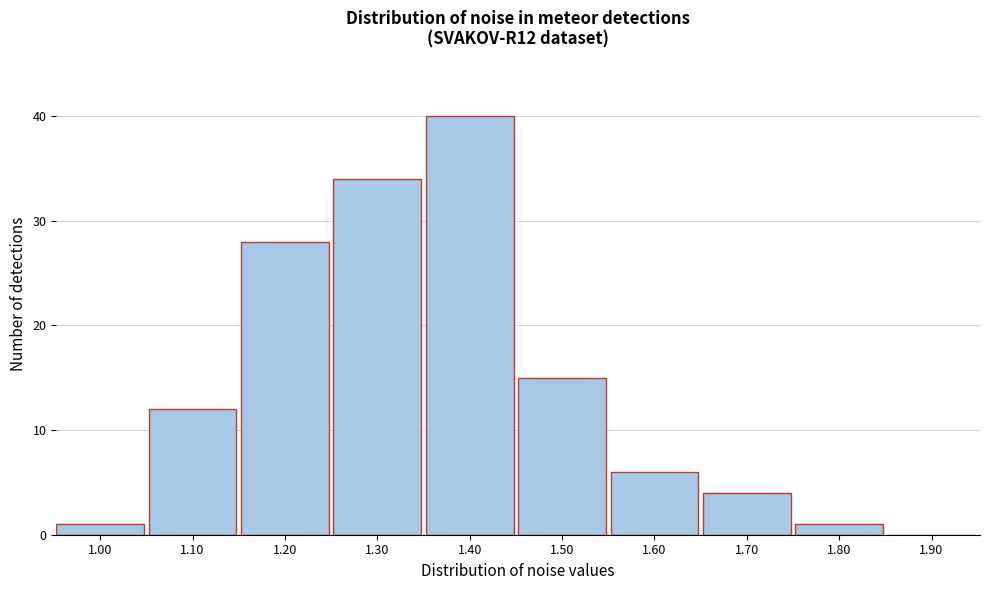

Reading left to right, list all the values displayed in this chart.

1.00=1	1.10=12	1.20=28	1.30=34	1.40=40	1.50=15	1.60=6	1.70=4	1.80=1	1.90=0